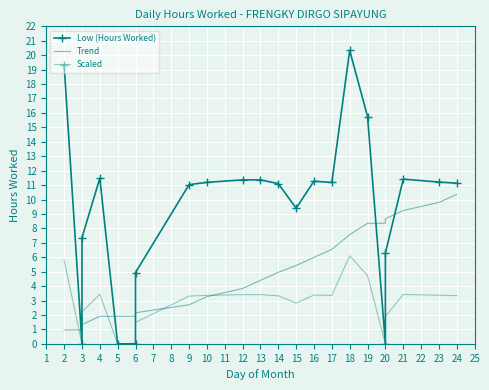

True or false: Low (Hours Worked) has a value of 16.0 at 13.

False